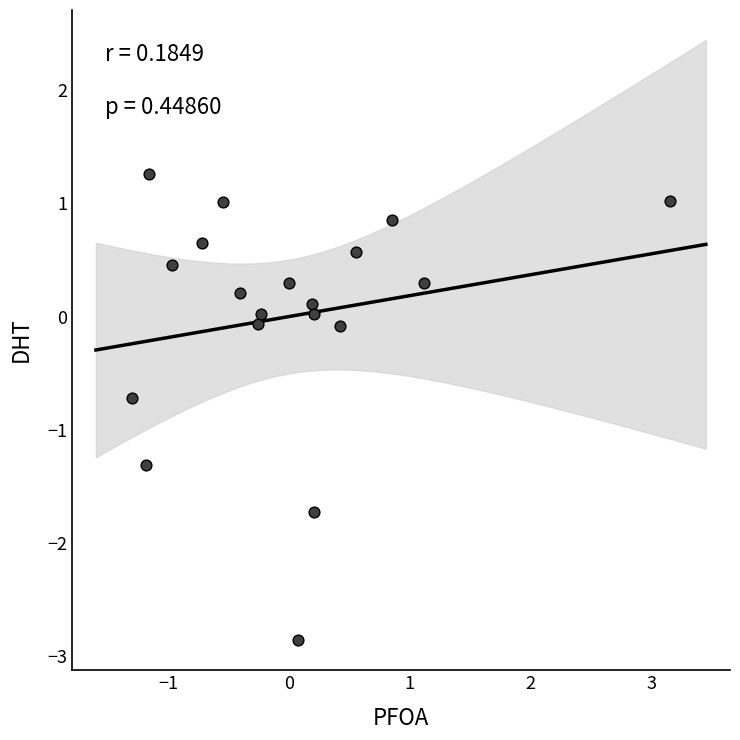

What is the range of X values (max minus min)?

4.4